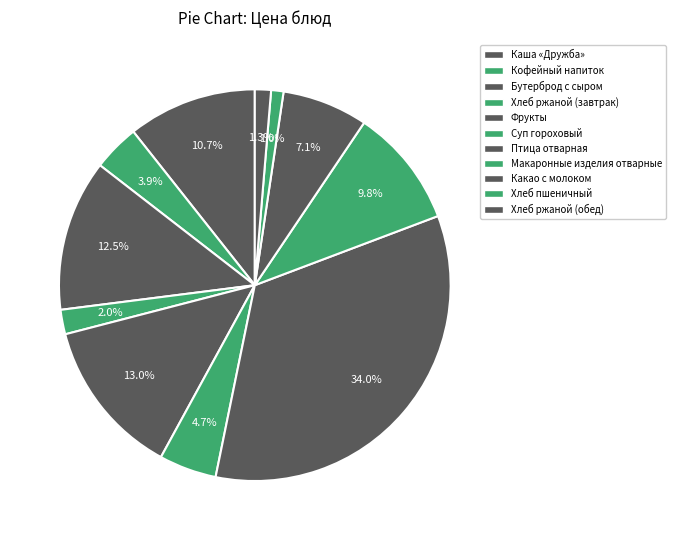

To the nearest percent, what portion does Суп гороховый represent?

5%